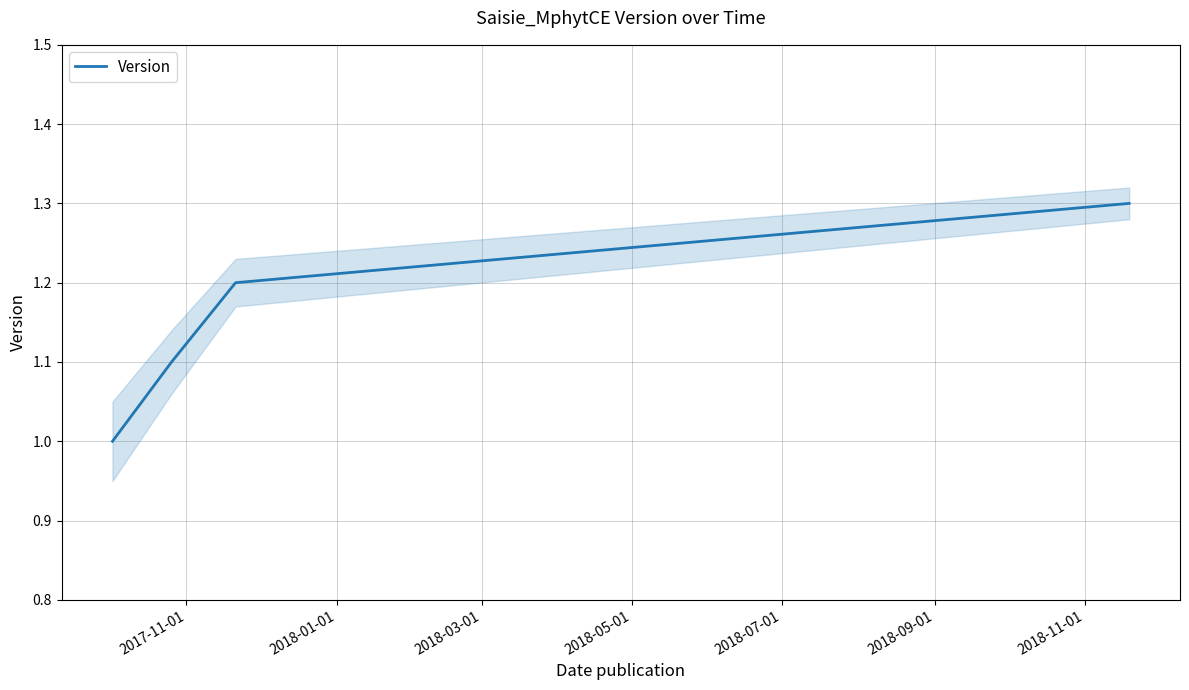

What is the minimum value for Version?

1.0